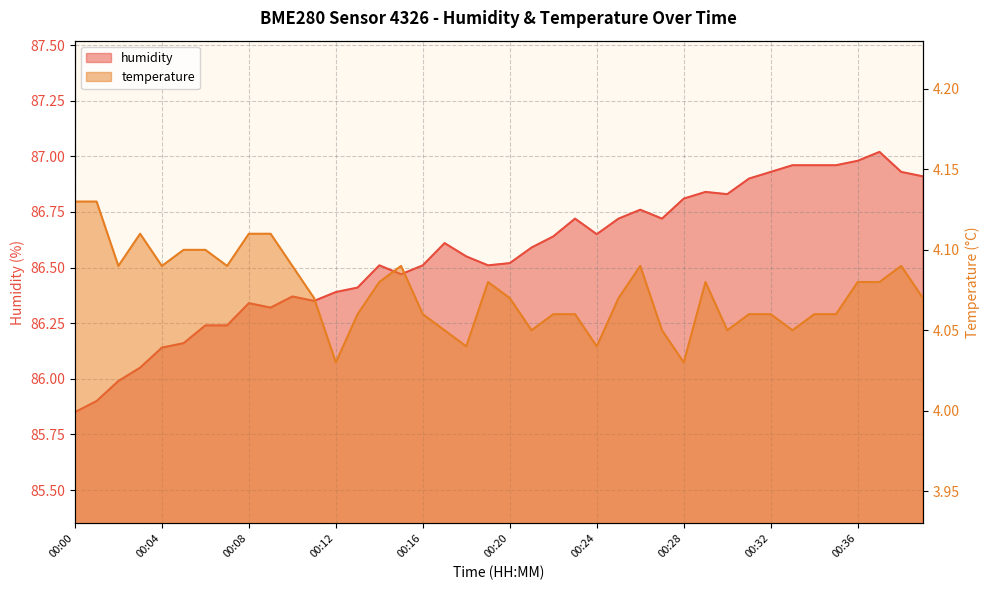

Reading right to left, what are all the values shown in this chart?

humidity: 00:39=86.9	00:38=86.9	00:37=87.0	00:36=87.0	00:35=87.0	00:34=87.0	00:33=87.0	00:32=86.9	00:31=86.9	00:30=86.8	00:29=86.8	00:28=86.8	00:27=86.7	00:26=86.8	00:25=86.7	00:24=86.7	00:23=86.7	00:22=86.6	00:21=86.6	00:20=86.5	00:19=86.5	00:18=86.5	00:17=86.6	00:16=86.5	00:15=86.5	00:14=86.5	00:13=86.4	00:12=86.4	00:11=86.3	00:10=86.4	00:09=86.3	00:08=86.3	00:07=86.2	00:06=86.2	00:05=86.2	00:04=86.1	00:03=86.0	00:02=86.0	00:01=85.9	00:00=85.8
temperature: 00:39=4.1	00:38=4.1	00:37=4.1	00:36=4.1	00:35=4.1	00:34=4.1	00:33=4.0	00:32=4.1	00:31=4.1	00:30=4.0	00:29=4.1	00:28=4.0	00:27=4.0	00:26=4.1	00:25=4.1	00:24=4.0	00:23=4.1	00:22=4.1	00:21=4.0	00:20=4.1	00:19=4.1	00:18=4.0	00:17=4.0	00:16=4.1	00:15=4.1	00:14=4.1	00:13=4.1	00:12=4.0	00:11=4.1	00:10=4.1	00:09=4.1	00:08=4.1	00:07=4.1	00:06=4.1	00:05=4.1	00:04=4.1	00:03=4.1	00:02=4.1	00:01=4.1	00:00=4.1